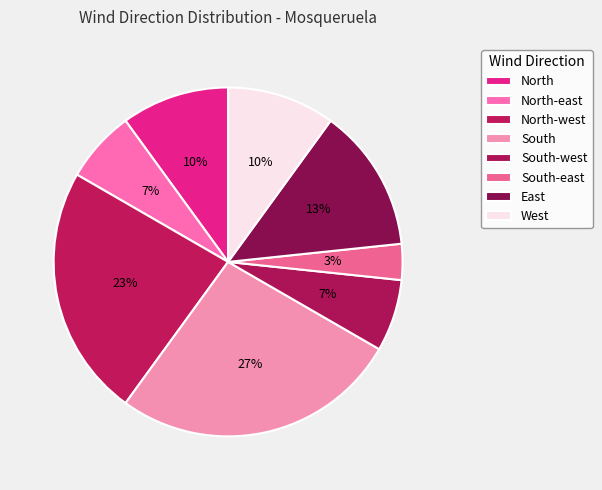

Rank the categories by value from highest to lowest.

South, North-west, East, North, West, North-east, South-west, South-east